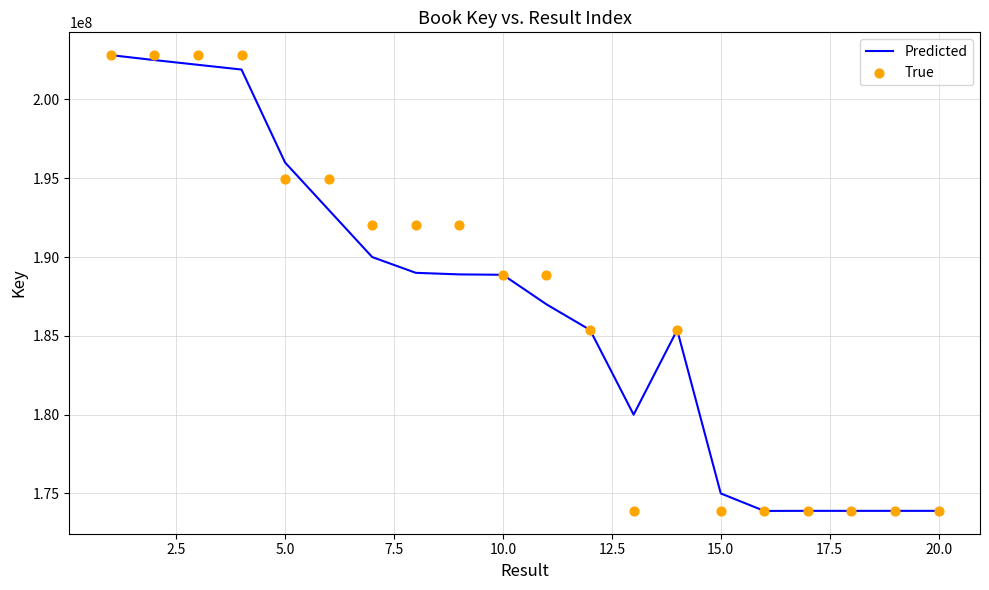

At how many categories does at least one series exceed 177356664?

14